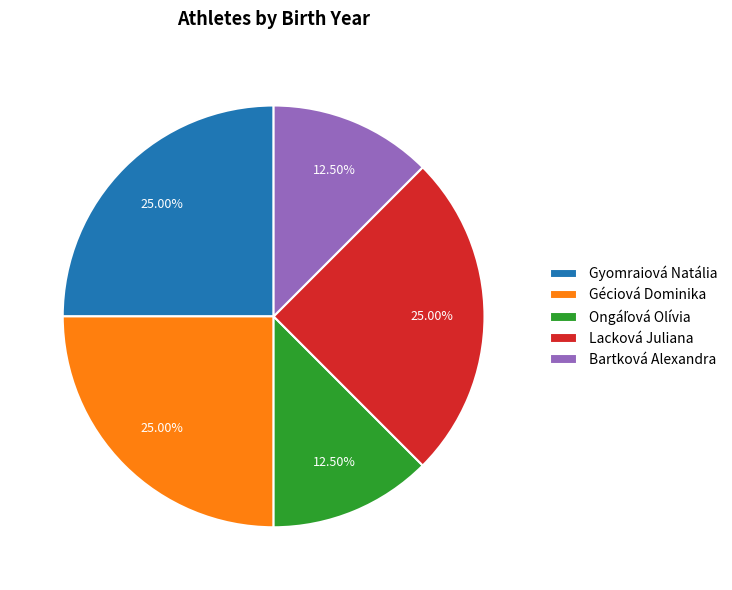

What percentage do Lacková Juliana and Géciová Dominika together represent?

50.0%